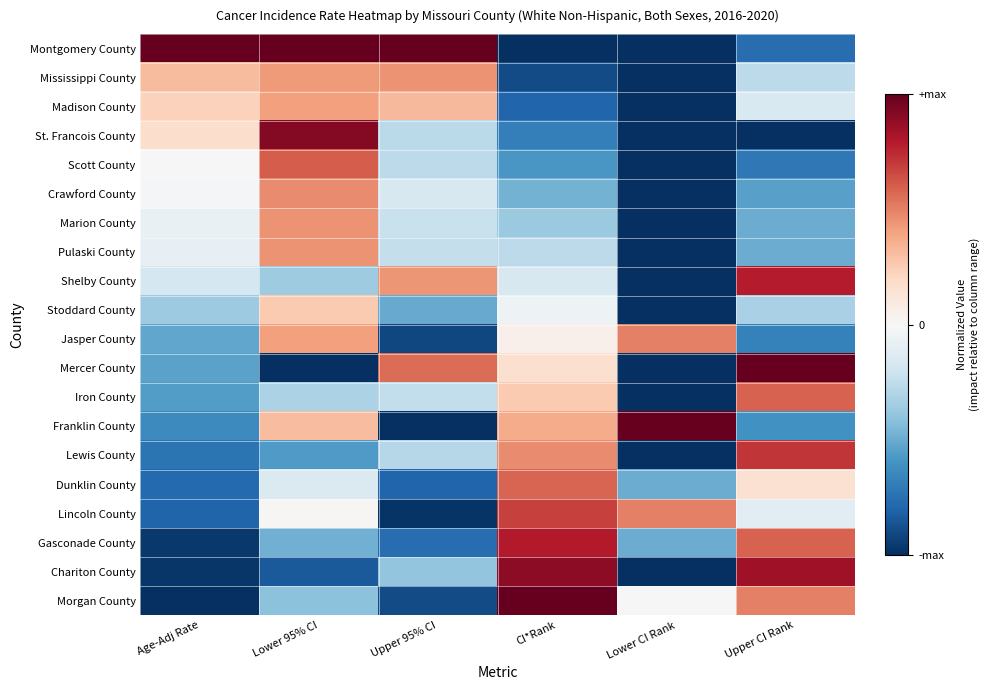

Rank the series at Upper 95% CI from highest to lowest value.

Montgomery County, Mercer County, Mississippi County, Shelby County, Madison County, Crawford County, Marion County, Pulaski County, Iron County, Scott County, St. Francois County, Lewis County, Chariton County, Stoddard County, Gasconade County, Dunklin County, Morgan County, Jasper County, Lincoln County, Franklin County